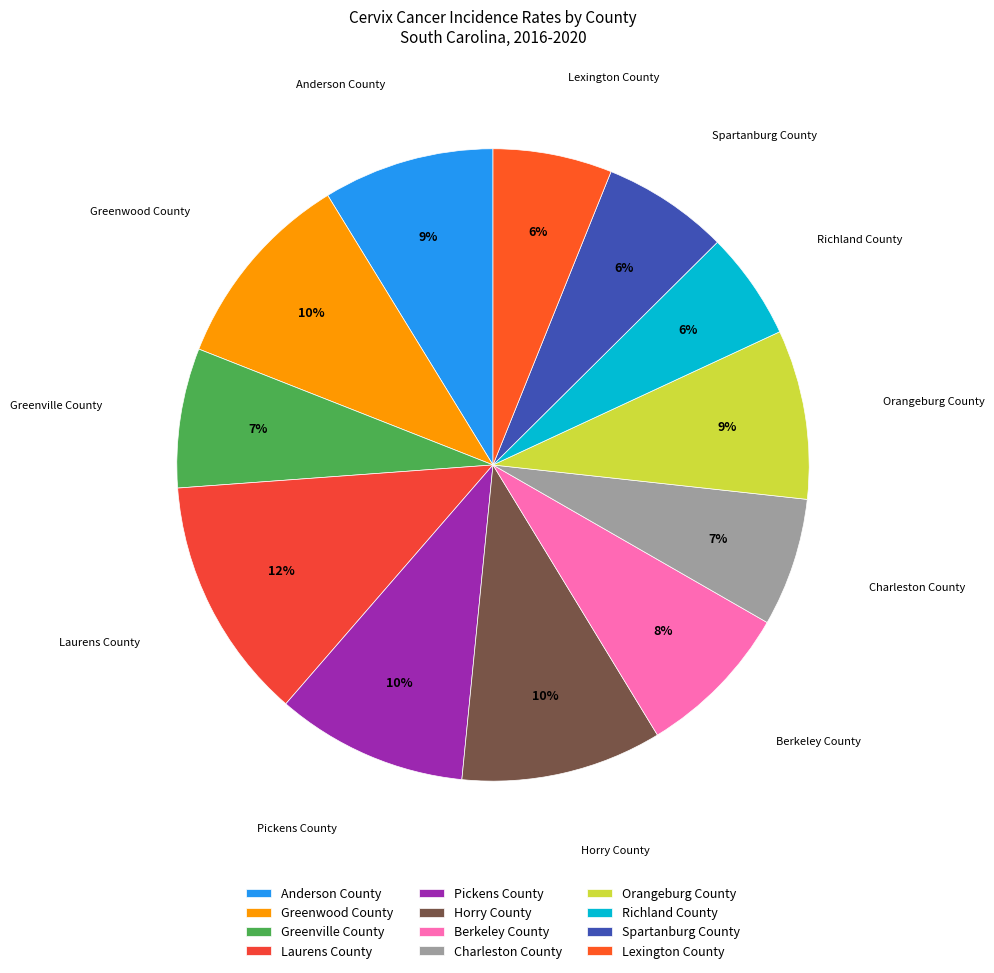

Between Laurens County and Greenwood County, which is larger?

Laurens County